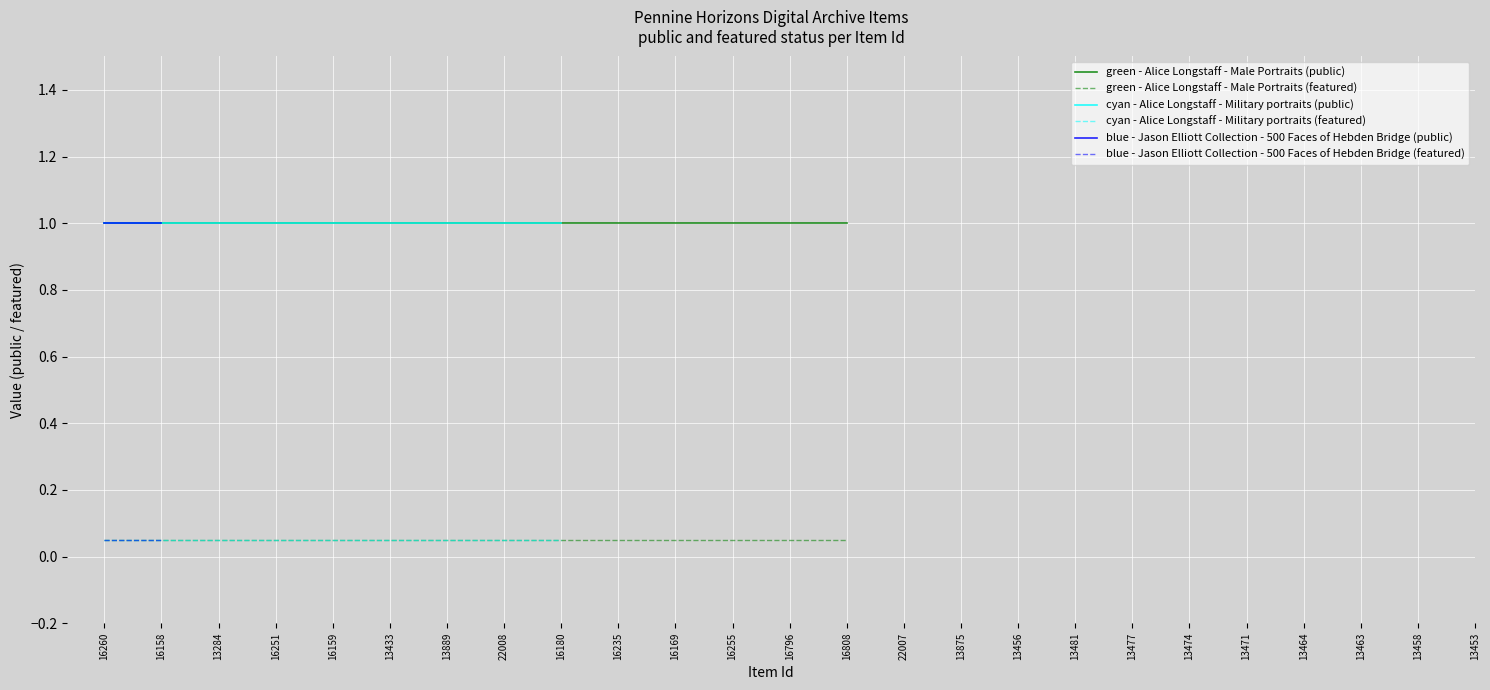

Which category has the lowest value across all series?

16260